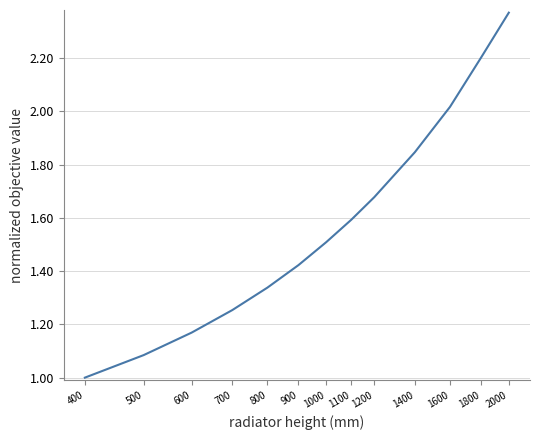

What is the smallest value displayed?

1.0